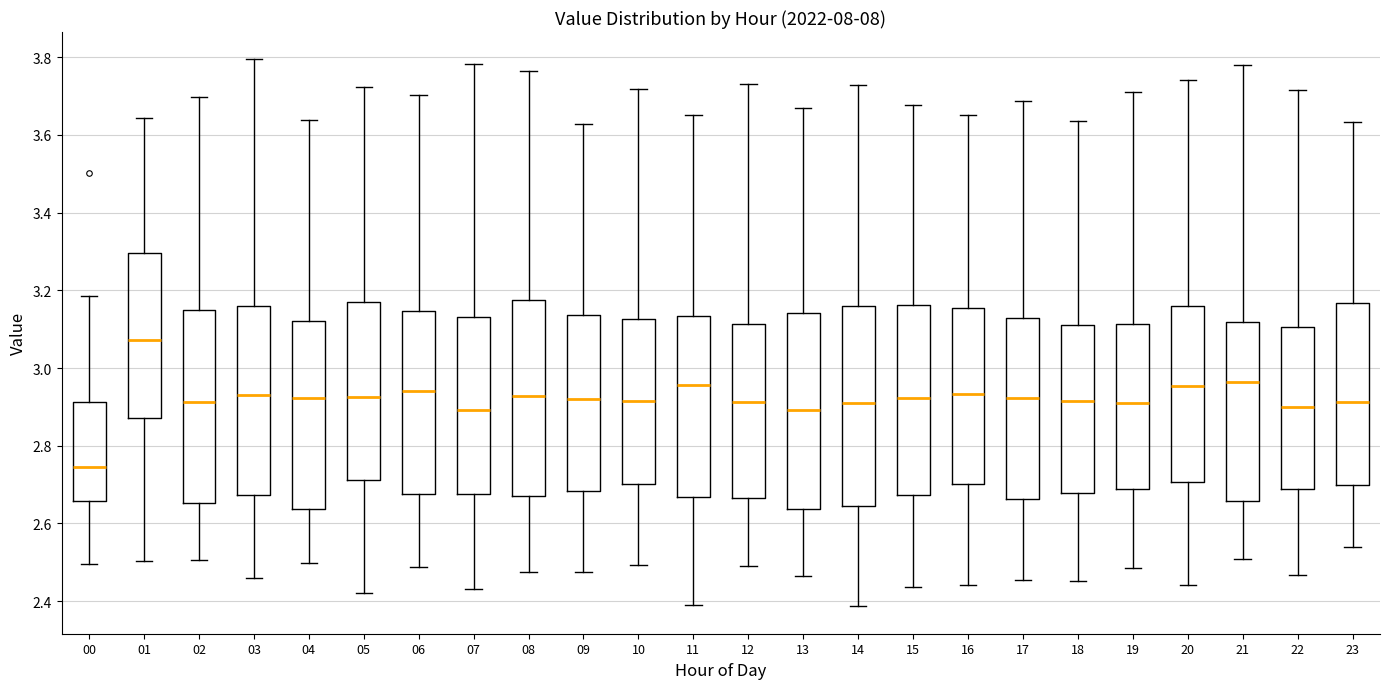

Reading left to right, transcribe this box plot: for each box, give where its median line is, the range the box spans, and where its two whiskers end, as read against the y-axis. The values are not printed on the chart, so give them approximately, as read against the axis.

00: median 2.74, box 2.66 to 2.92, whiskers 2.50 to 3.18
01: median 3.08, box 2.88 to 3.30, whiskers 2.50 to 3.64
02: median 2.92, box 2.66 to 3.14, whiskers 2.50 to 3.70
03: median 2.94, box 2.68 to 3.16, whiskers 2.46 to 3.80
04: median 2.92, box 2.64 to 3.12, whiskers 2.50 to 3.64
05: median 2.92, box 2.72 to 3.16, whiskers 2.42 to 3.72
06: median 2.94, box 2.68 to 3.14, whiskers 2.48 to 3.70
07: median 2.90, box 2.68 to 3.14, whiskers 2.44 to 3.78
08: median 2.92, box 2.68 to 3.18, whiskers 2.48 to 3.76
09: median 2.92, box 2.68 to 3.14, whiskers 2.48 to 3.62
10: median 2.92, box 2.70 to 3.12, whiskers 2.50 to 3.72
11: median 2.96, box 2.66 to 3.14, whiskers 2.40 to 3.66
12: median 2.92, box 2.66 to 3.12, whiskers 2.48 to 3.74
13: median 2.90, box 2.64 to 3.14, whiskers 2.46 to 3.68
14: median 2.90, box 2.64 to 3.16, whiskers 2.38 to 3.72
15: median 2.92, box 2.68 to 3.16, whiskers 2.44 to 3.68
16: median 2.94, box 2.70 to 3.16, whiskers 2.44 to 3.66
17: median 2.92, box 2.66 to 3.12, whiskers 2.46 to 3.68
18: median 2.92, box 2.68 to 3.12, whiskers 2.46 to 3.64
19: median 2.90, box 2.68 to 3.12, whiskers 2.48 to 3.70
20: median 2.96, box 2.70 to 3.16, whiskers 2.44 to 3.74
21: median 2.96, box 2.66 to 3.12, whiskers 2.50 to 3.78
22: median 2.90, box 2.68 to 3.10, whiskers 2.46 to 3.72
23: median 2.92, box 2.70 to 3.16, whiskers 2.54 to 3.64